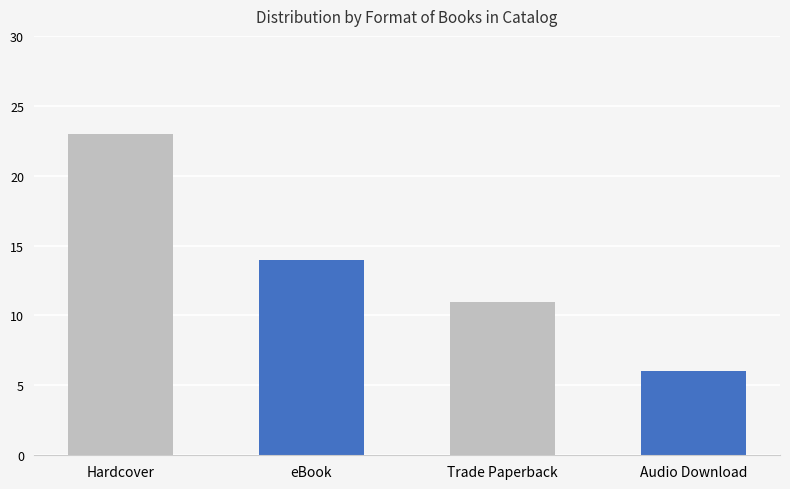

Which category has the lowest value across all series?

Audio Download